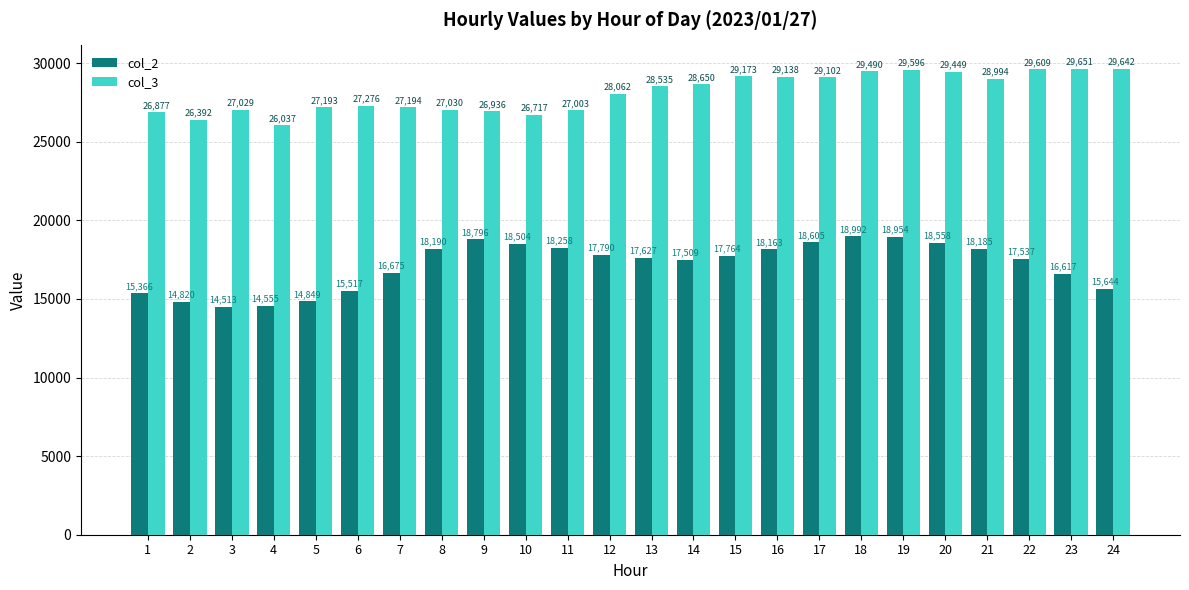

How many groups of bars are there?

24